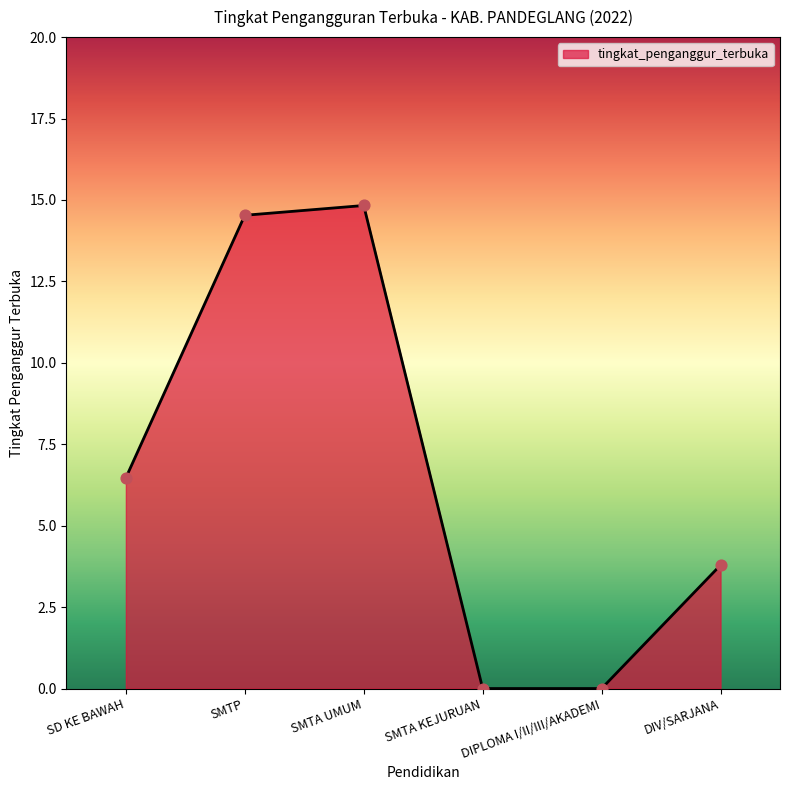

Which has a higher value, DIV/SARJANA or SMTA KEJURUAN?

DIV/SARJANA